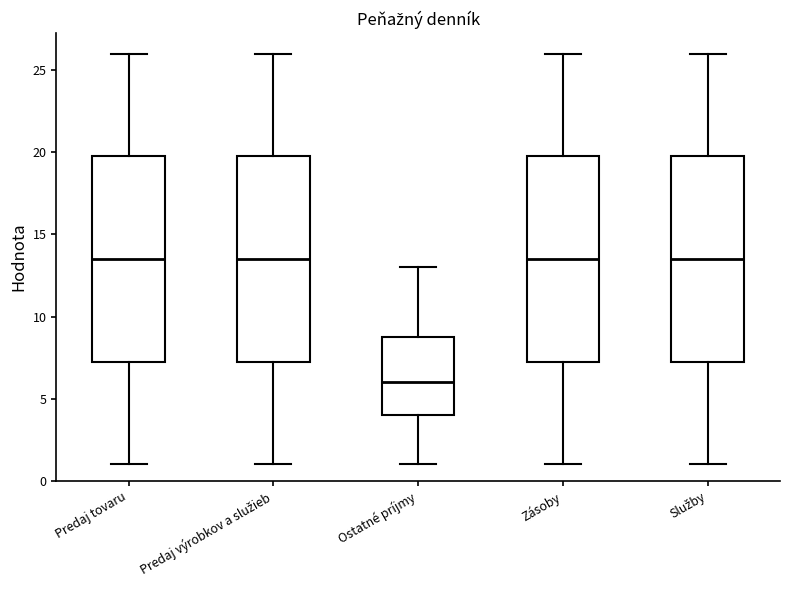

Reading left to right, transcribe this box plot: for each box, give where its median line is, the range the box spans, and where its two whiskers end, as read against the y-axis. The values are not printed on the chart, so give them approximately, as read against the axis.

Predaj tovaru: median 13.5, box 7.5 to 20.0, whiskers 1.0 to 26.0
Predaj výrobkov a služieb: median 13.5, box 7.5 to 20.0, whiskers 1.0 to 26.0
Ostatné príjmy: median 6.0, box 4.0 to 9.0, whiskers 1.0 to 13.0
Zásoby: median 13.5, box 7.5 to 20.0, whiskers 1.0 to 26.0
Služby: median 13.5, box 7.5 to 20.0, whiskers 1.0 to 26.0